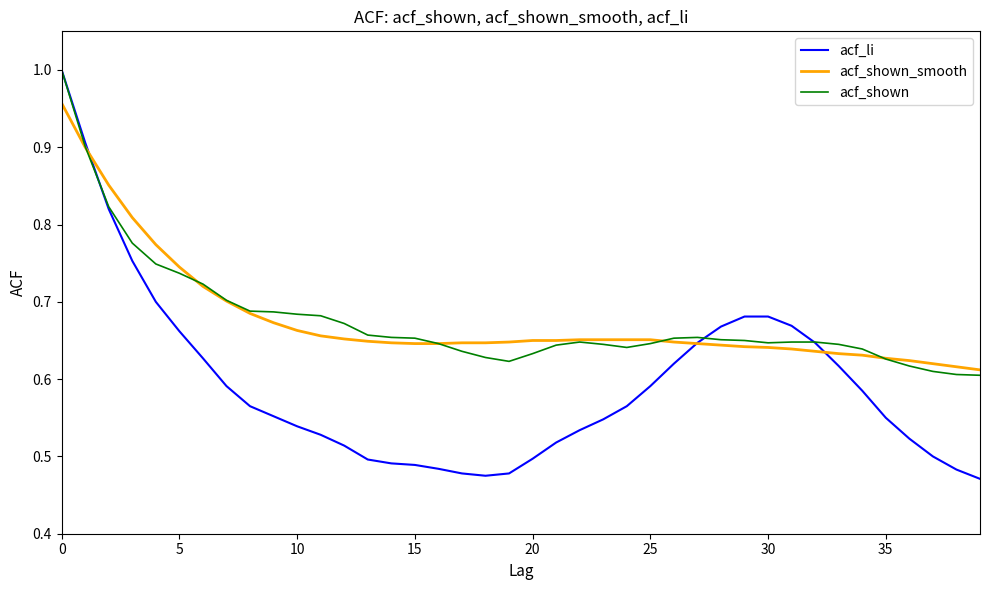

True or false: acf_shown_smooth and acf_li intersect in this chart.

True